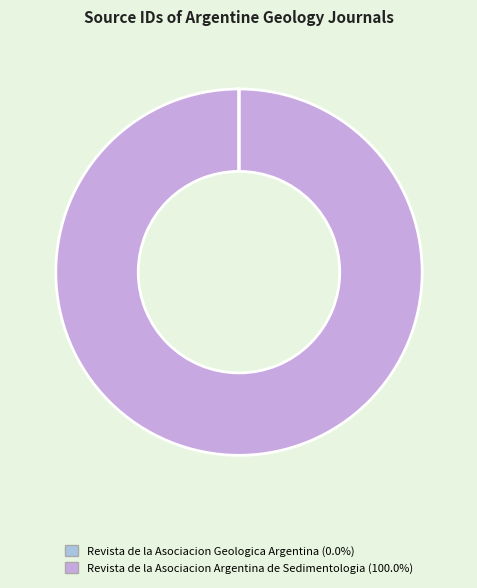

Is it true that Revista de la Asociacion Argentina de Sedimentologia is 100% of the pie?

True